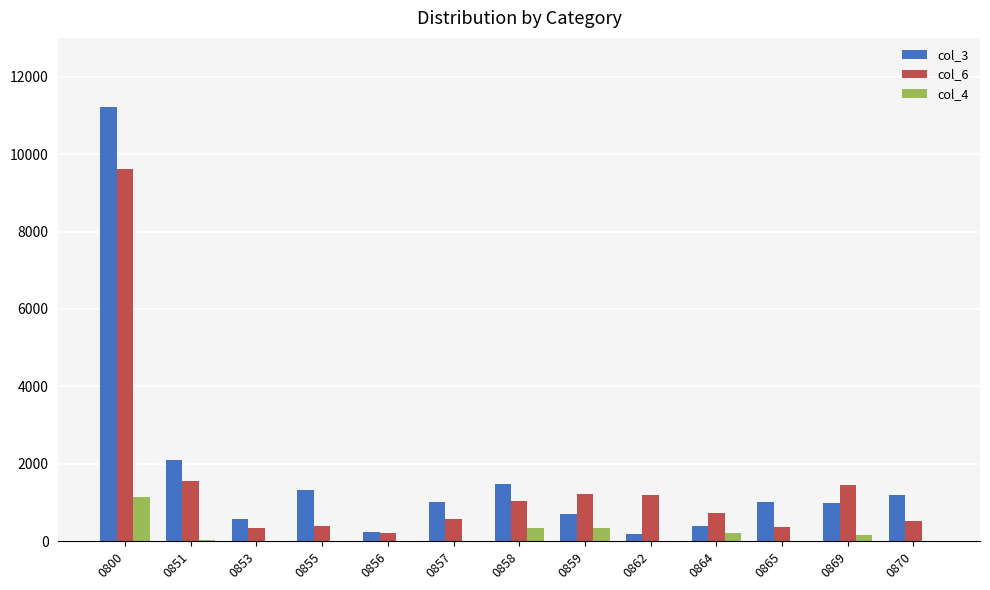

Between 0856 and 0870, which series saw the biggest shift?

col_3